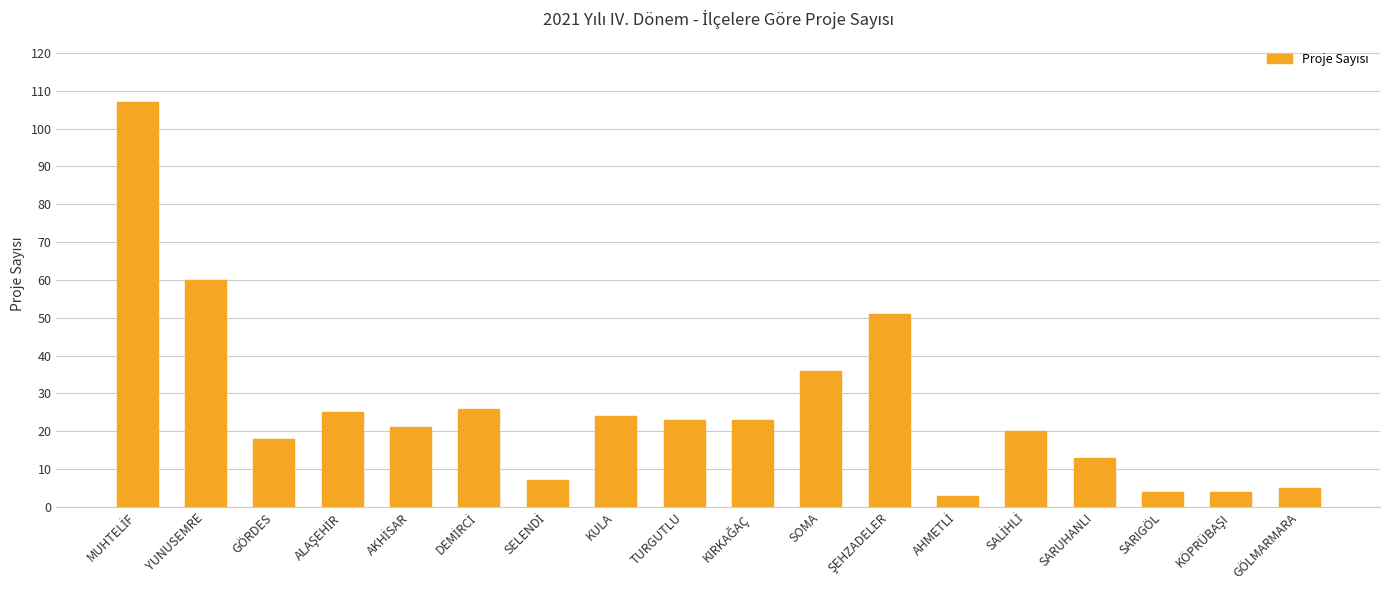

What is the difference between the maximum and second lowest values?

103